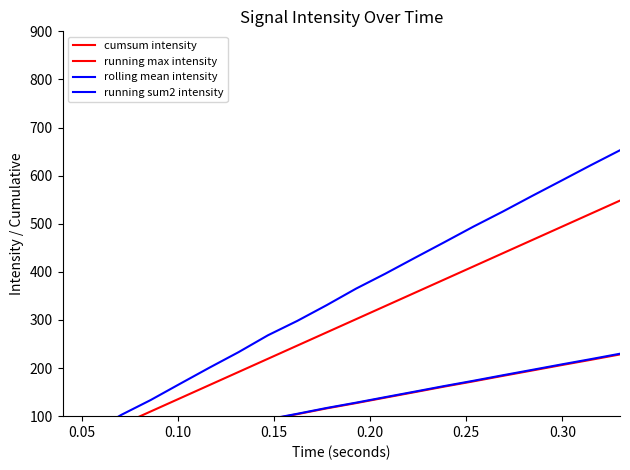

What is the lowest value of the cumsum intensity series?

11.6